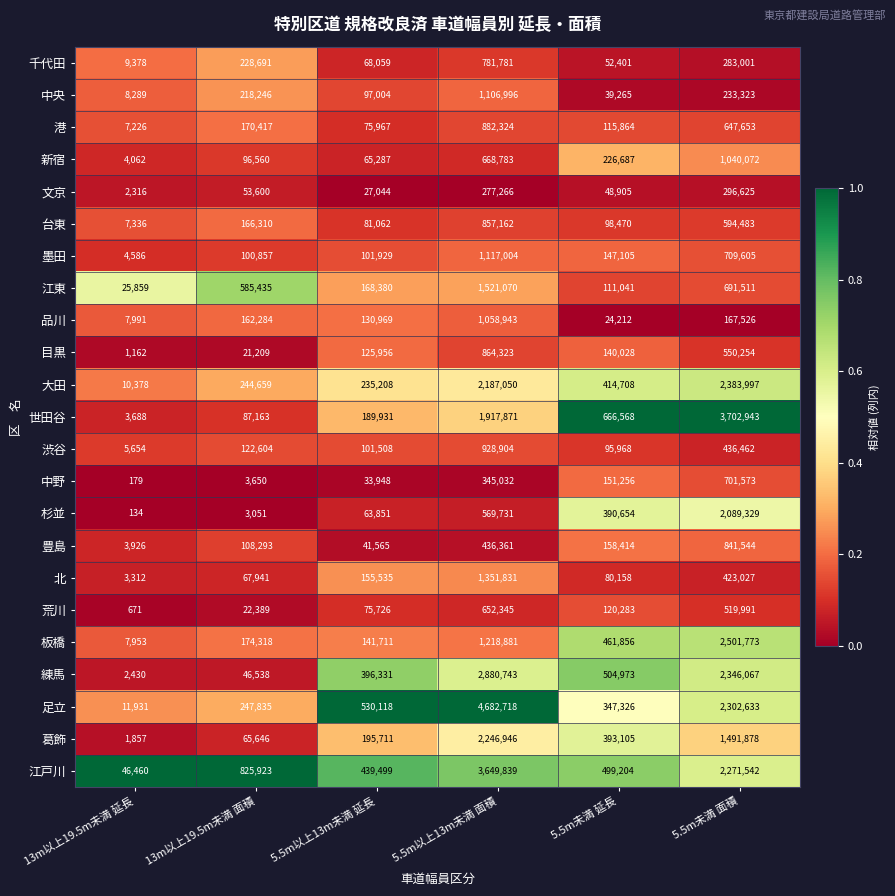

What is the smallest value displayed?

134